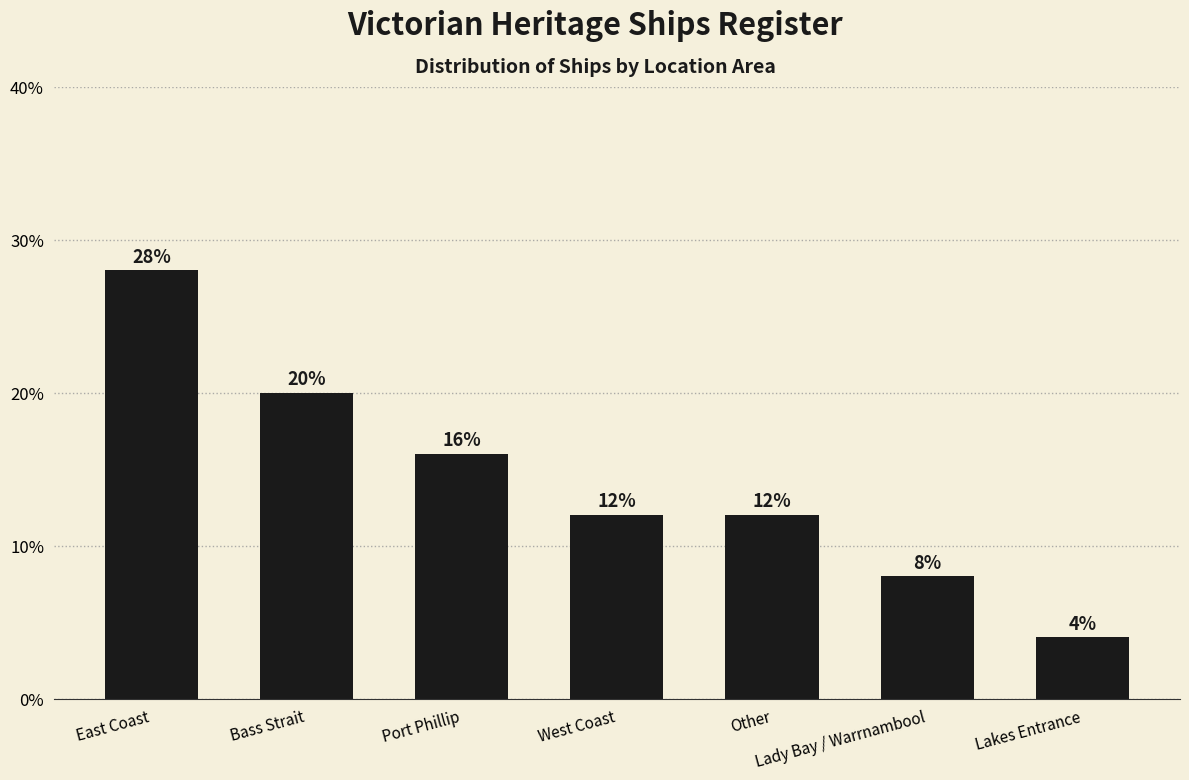

The chart shows a value of 12.0 at Other. True or false?

True